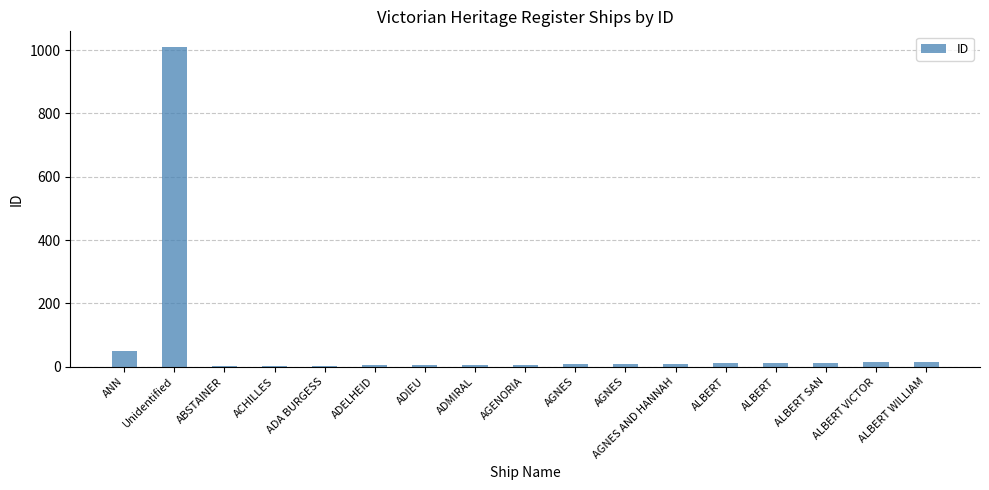

Reading left to right, transcribe all the data shown in this chart.

ANN=51	Unidentified=1009	ABSTAINER=1	ACHILLES=2	ADA BURGESS=3	ADELHEID=4	ADIEU=5	ADMIRAL=6	AGENORIA=7	AGNES=8	AGNES=9	AGNES AND HANNAH=10	ALBERT=11	ALBERT=12	ALBERT SAN=13	ALBERT VICTOR=14	ALBERT WILLIAM=15